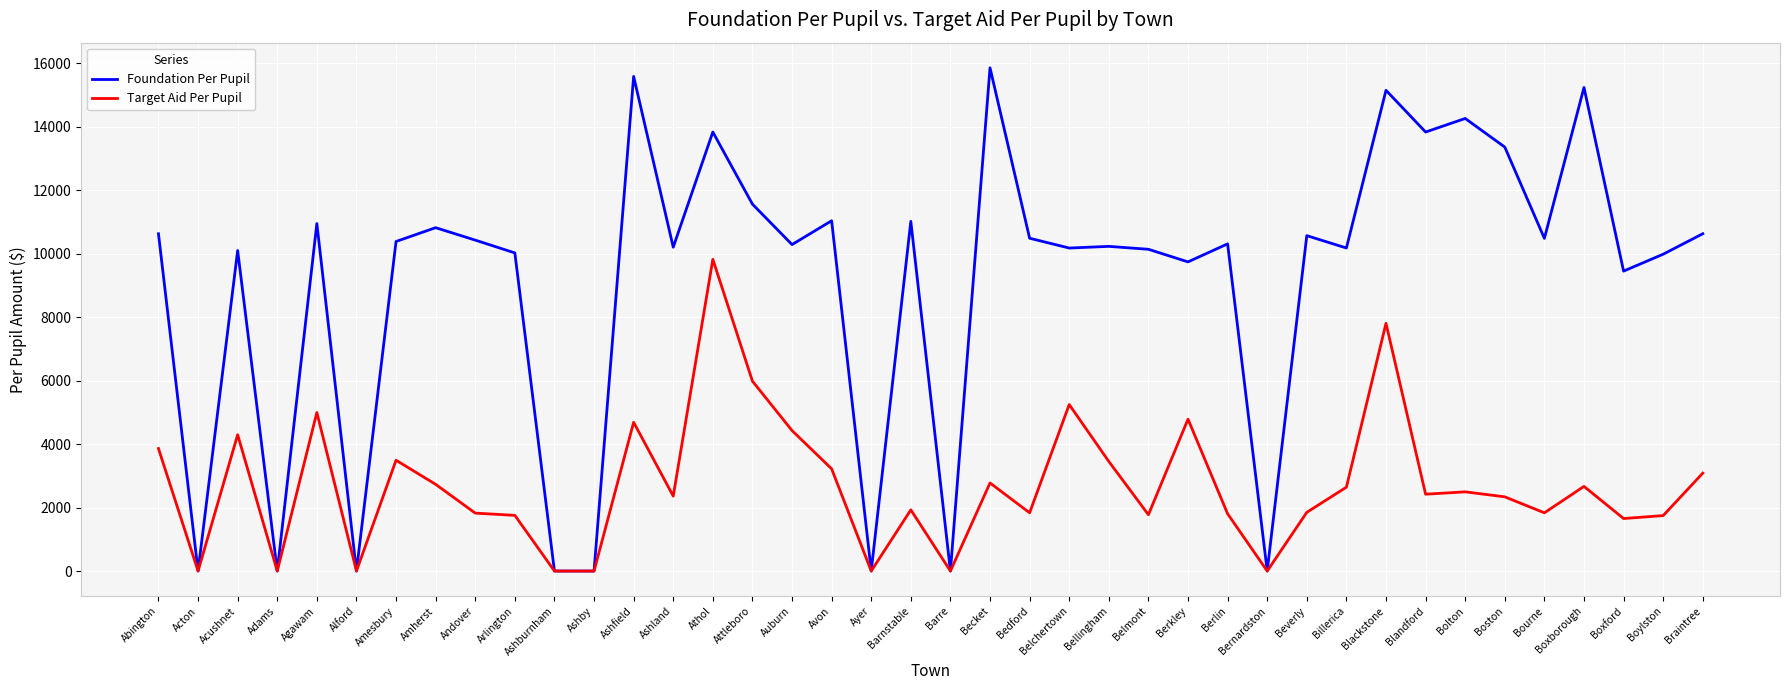

The Target Aid Per Pupil series shows 1754.6 at Arlington. True or false?

True